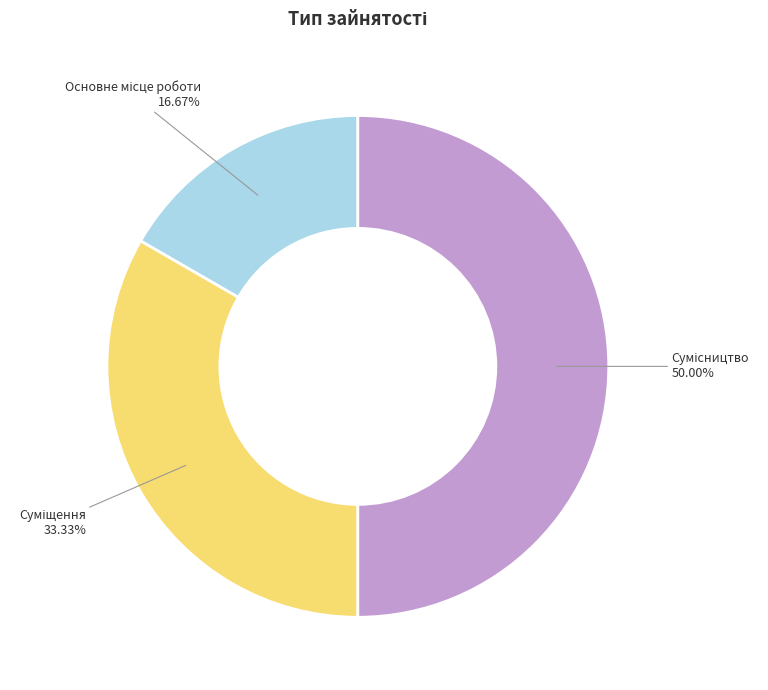

How many slices are in this pie chart?

3